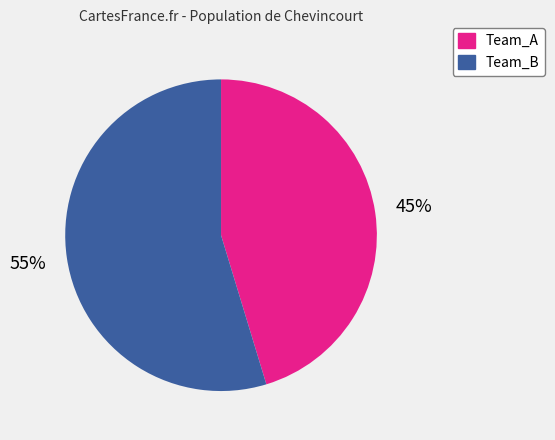

Rank the categories by value from highest to lowest.

Team_B, Team_A